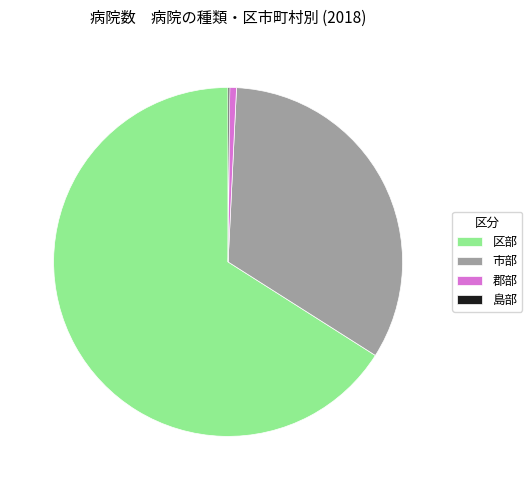

Is there any slice that represents more than half of the pie?

Yes